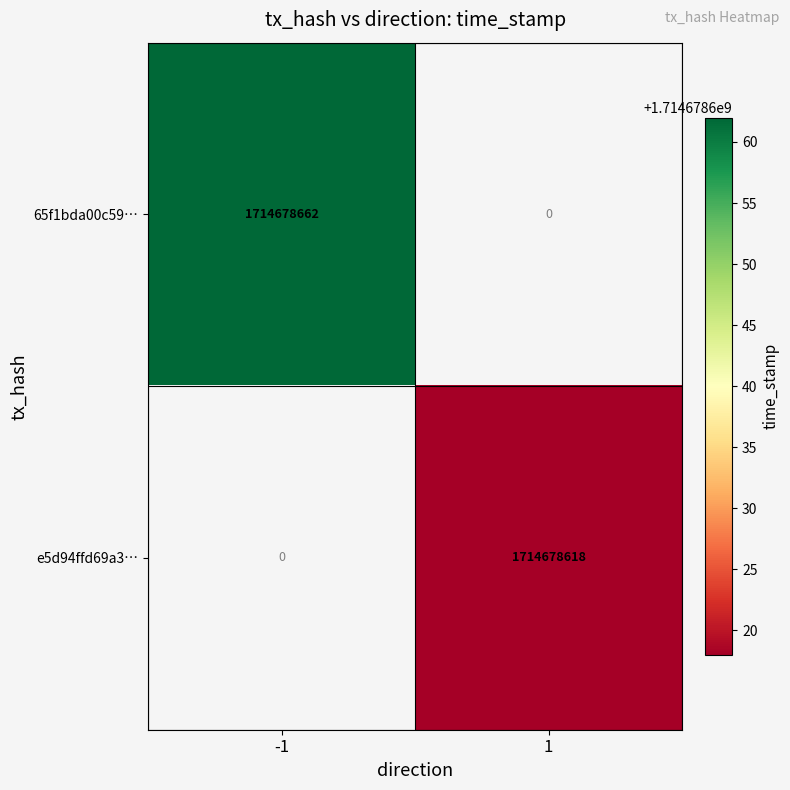

What is the difference between the highest and lowest values at 1?

1714678618